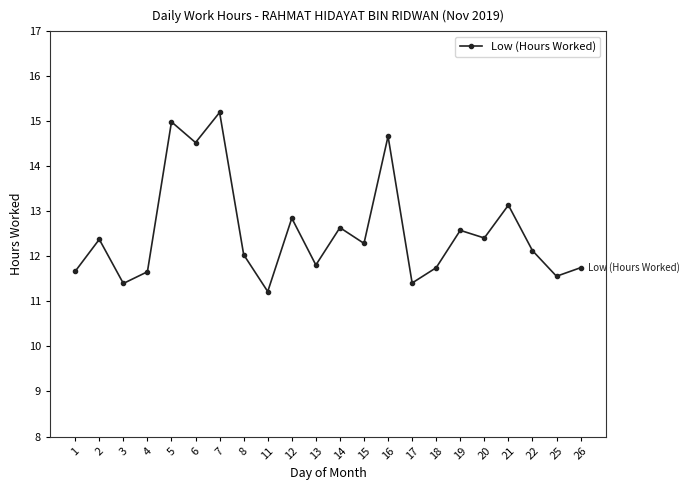

The chart shows a value of 12.6 at 19. True or false?

True